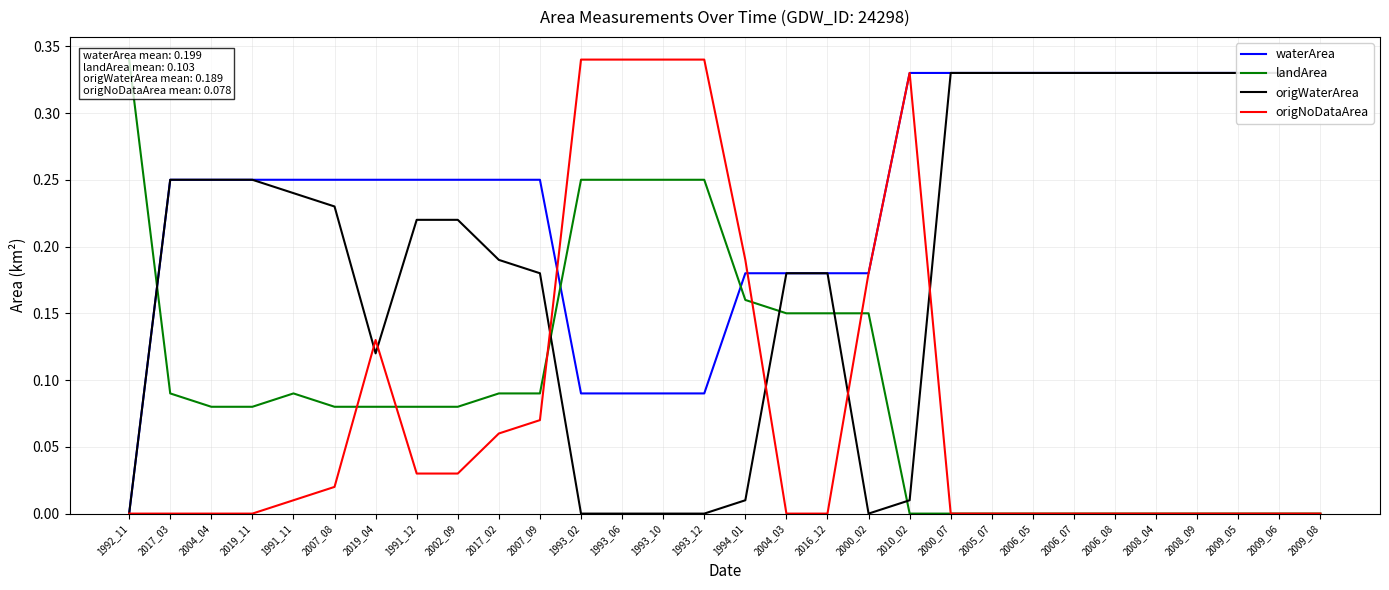

The origWaterArea series shows 0.3 at 2008_04. True or false?

True